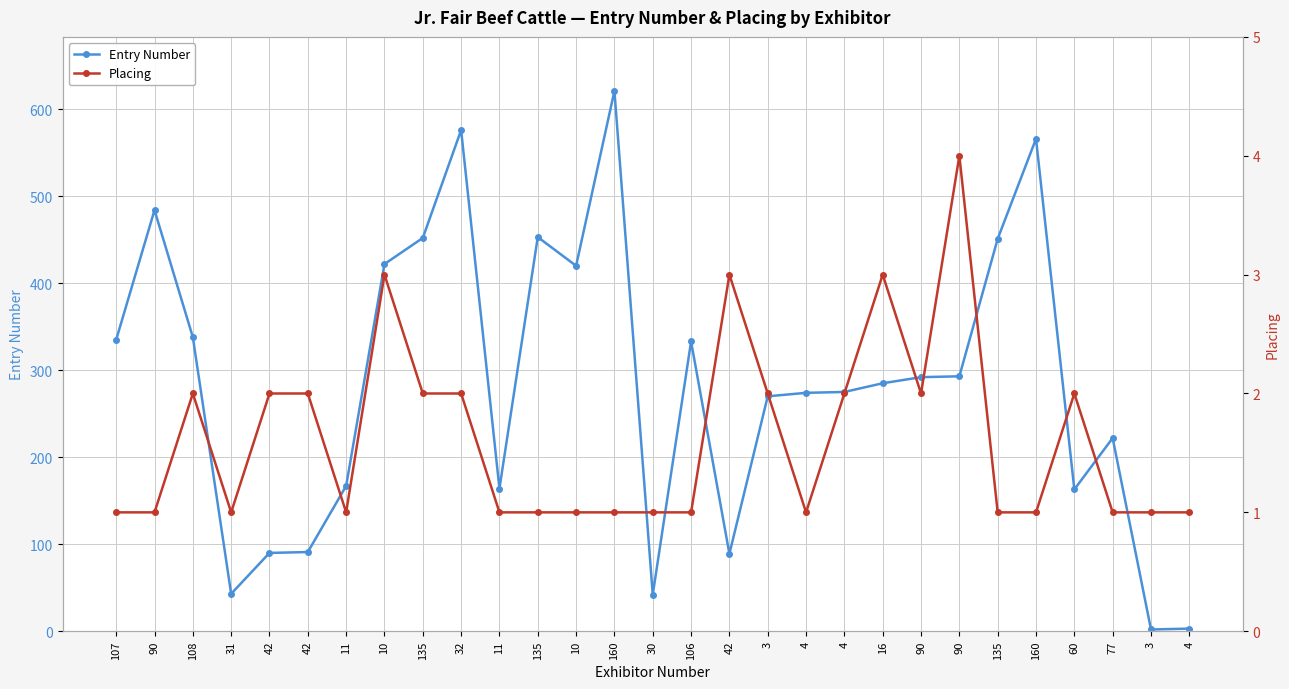

Reading left to right, list all the values displayed in this chart.

Entry Number: 335	484	338	43	90	91	167	422	452	576	164	453	420	621	42	333	89	270	274	275	285	292	293	451	566	163	222	2	3
Placing: 1	1	2	1	2	2	1	3	2	2	1	1	1	1	1	1	3	2	1	2	3	2	4	1	1	2	1	1	1